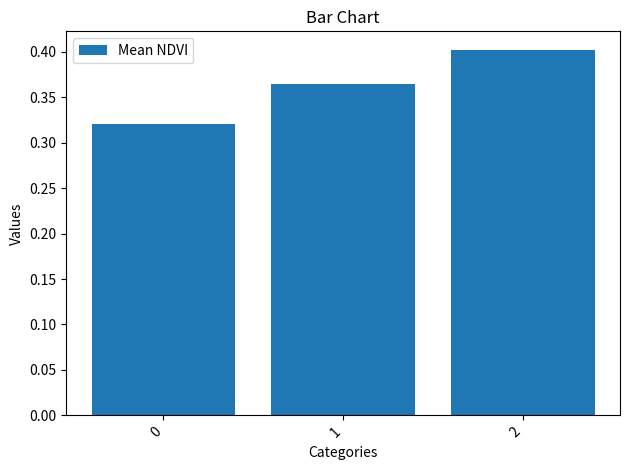

What is the sum of the values at 1 and 2?

0.8